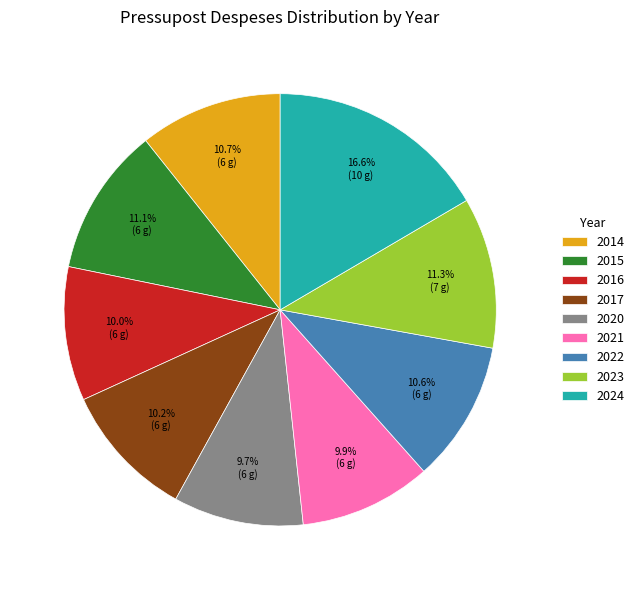

To the nearest percent, what is the difference between the 2021 and 2015 slice percentages?

1%